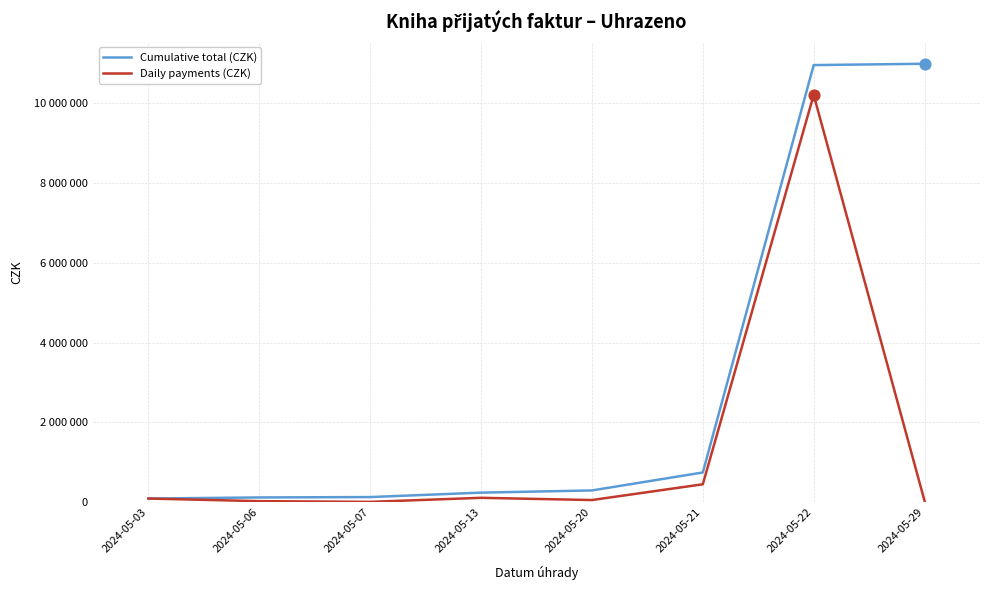

At which category is the sum across all series the highest?

2024-05-22